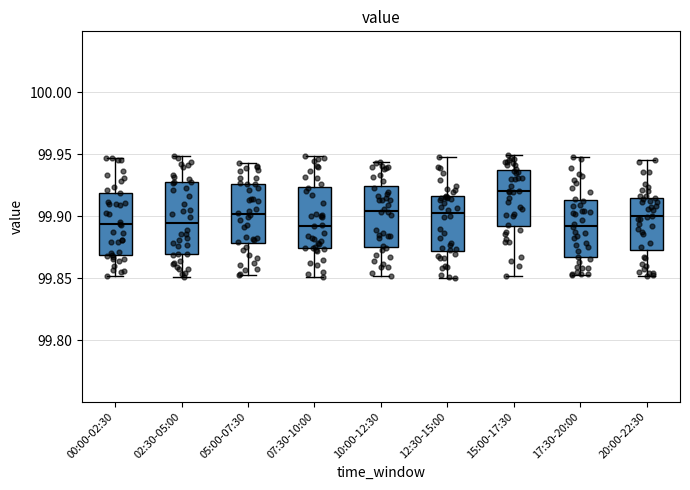

Comparing the boxes themselves (not the whiskers), which one is the tallest?

02:30-05:00